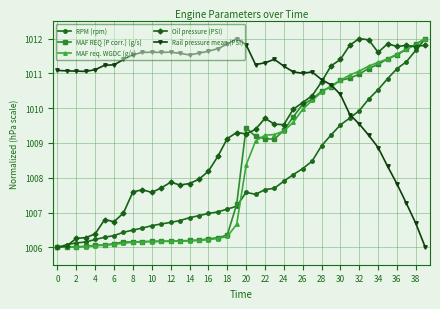

What is the value of the MAF req. WGDC (g/s) point at the 25th from the left?

1009.3